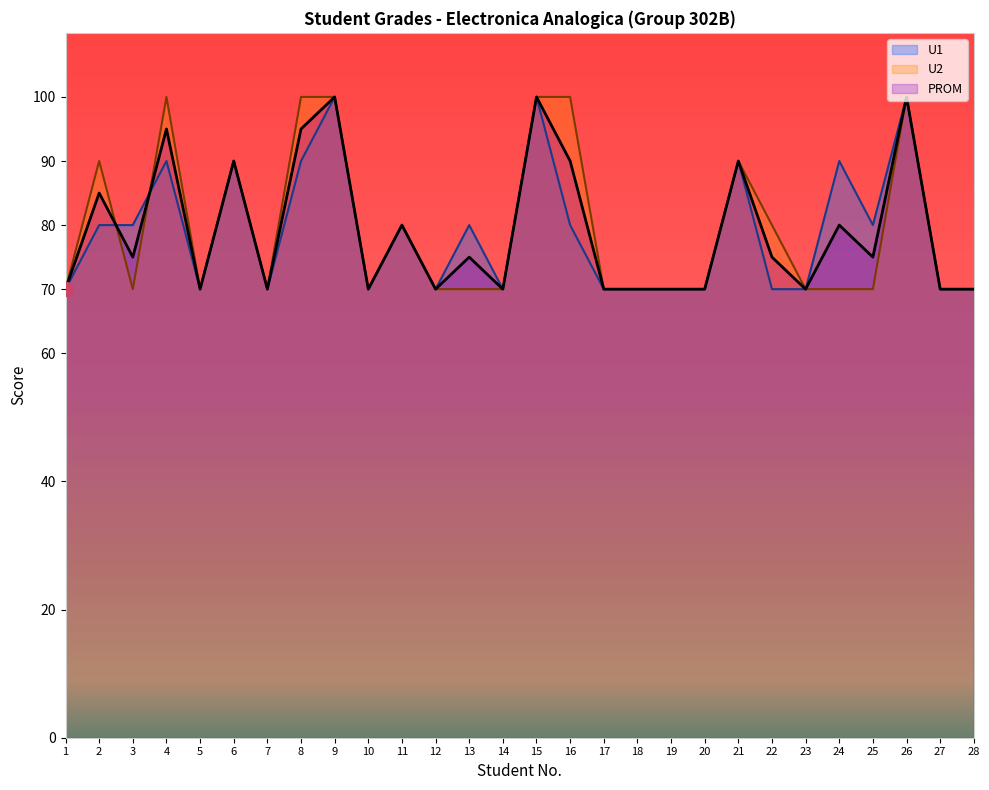

Which series has the largest total across all categories?

U2